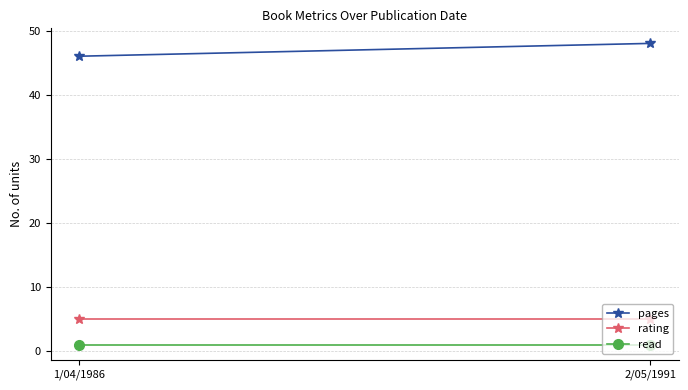

True or false: read has a value of 2 at 1/04/1986.

False